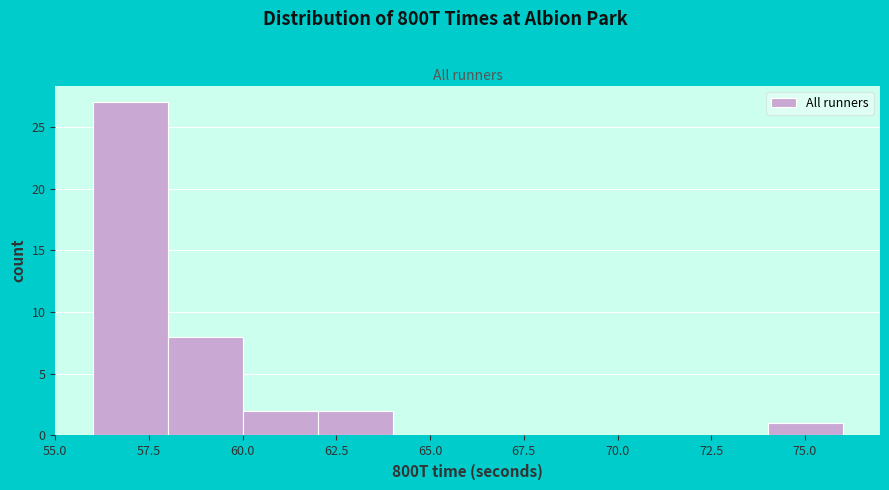

Reading left to right, list every bar in this chart as the range it spans on the x-axis followed by its height. The values are not printed on the chart, so give them approximately, as read against the axis.

56 to 58: 27
58 to 60: 8
60 to 62: 2
62 to 64: 2
64 to 66: 0
66 to 68: 0
68 to 70: 0
70 to 72: 0
72 to 74: 0
74 to 76: 1